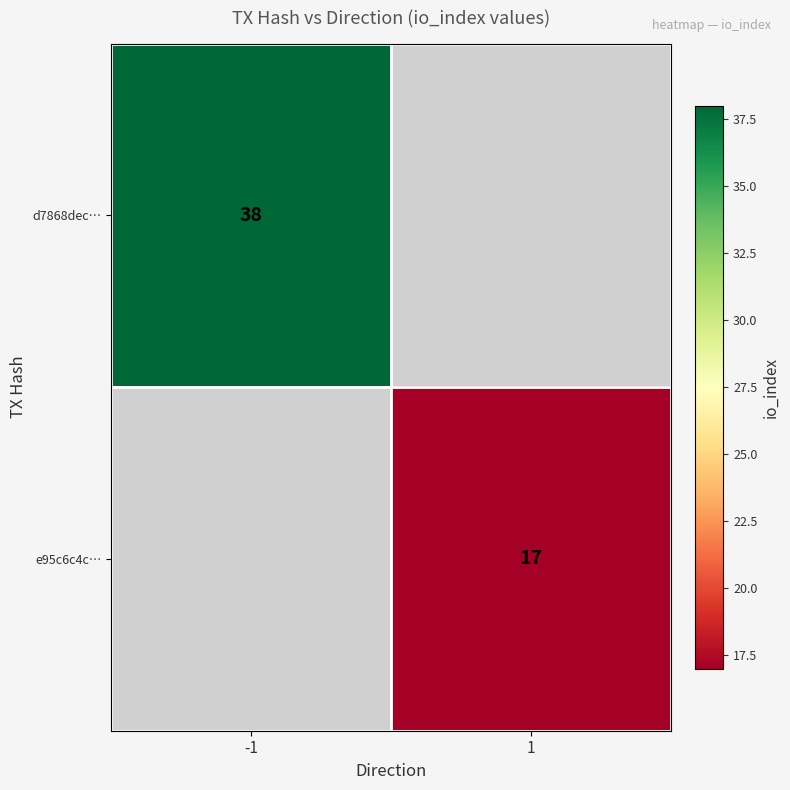

Which has a higher value, 1 or -1?

-1